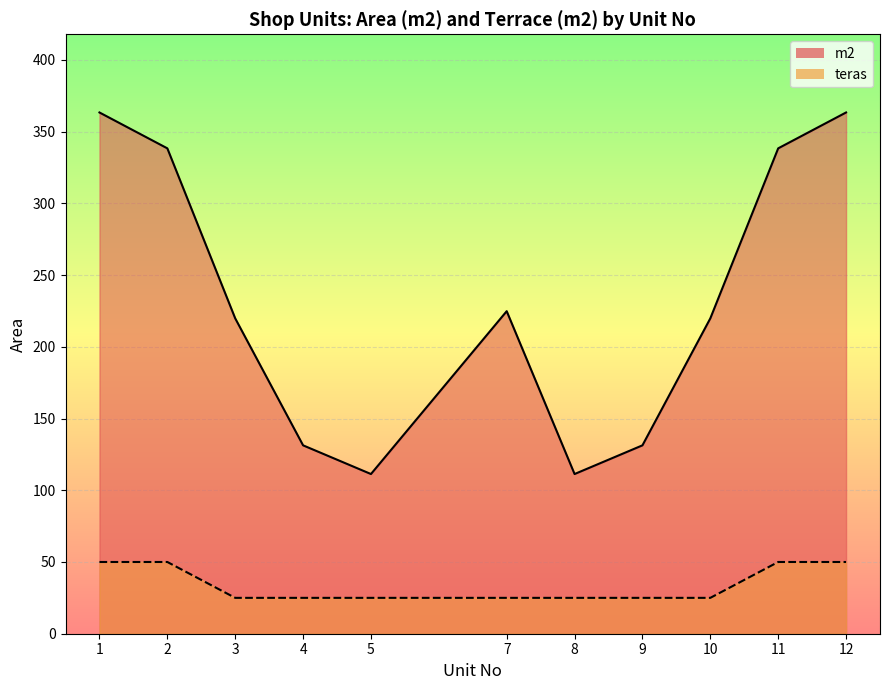

At which category is the sum across all series the highest?

1